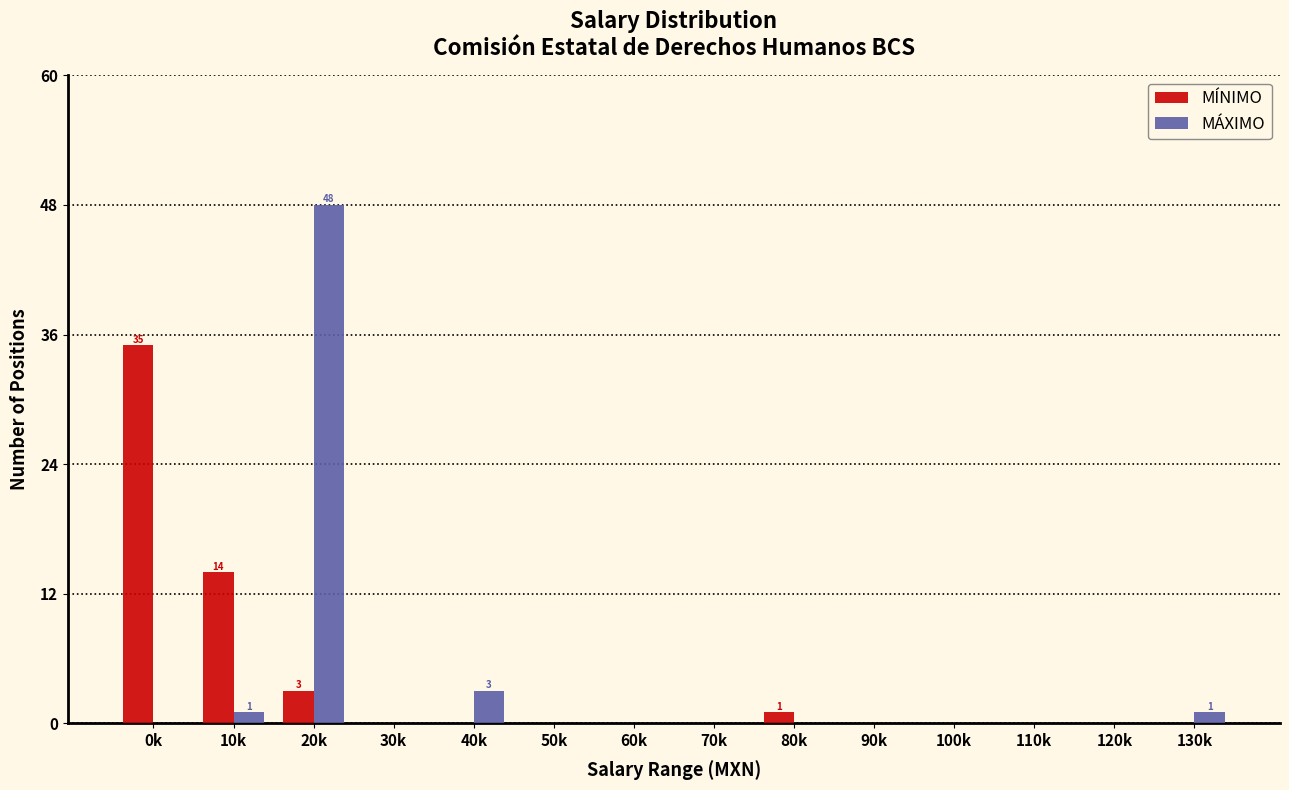

Reading right to left, extract all data points from this chart.

MÍNIMO: 130k=0	120k=0	110k=0	100k=0	90k=0	80k=1	70k=0	60k=0	50k=0	40k=0	30k=0	20k=3	10k=14	0k=35
MÁXIMO: 130k=1	120k=0	110k=0	100k=0	90k=0	80k=0	70k=0	60k=0	50k=0	40k=3	30k=0	20k=48	10k=1	0k=0